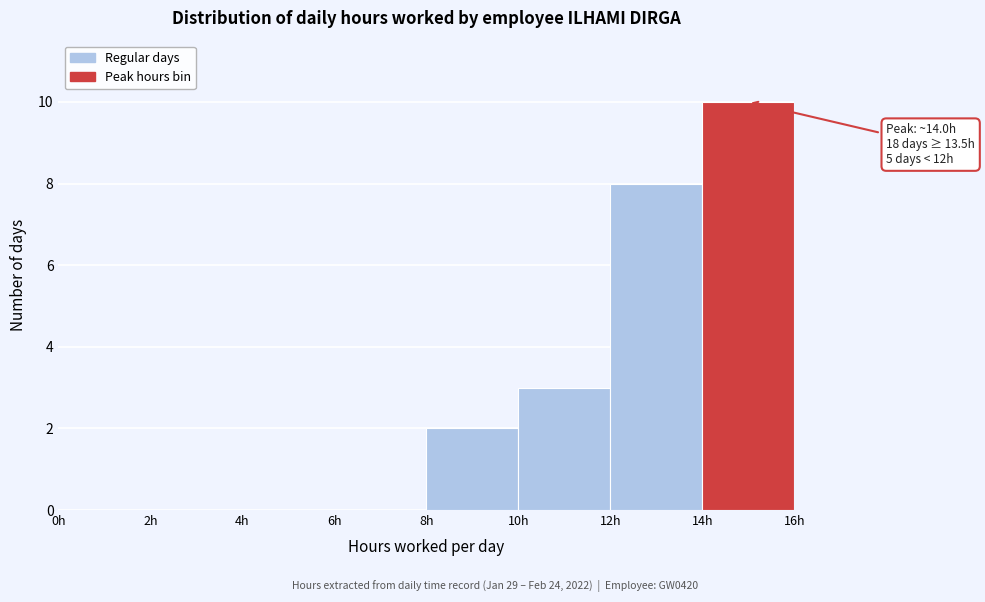

Which range on the x-axis has the tallest bar?

14 to 16